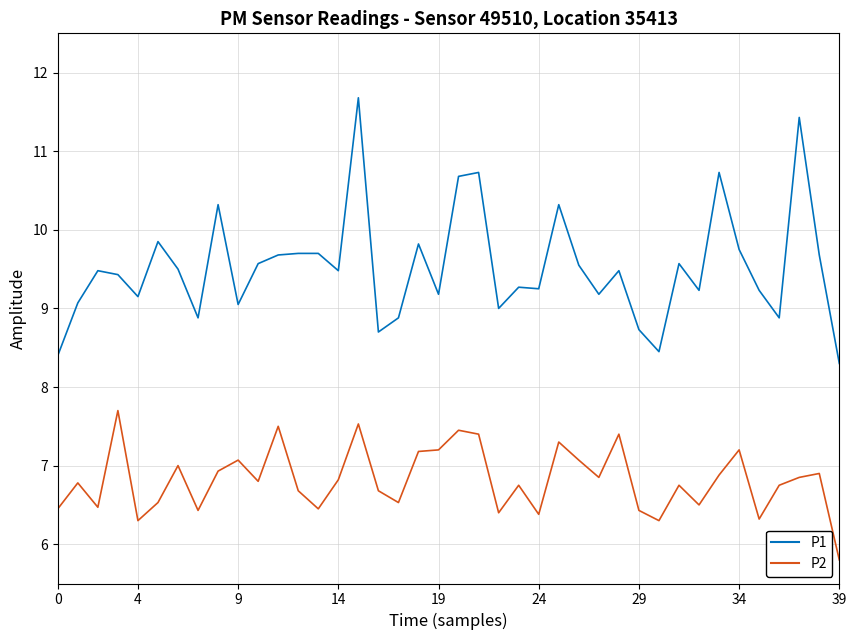

What is the maximum value shown in the chart?

11.7